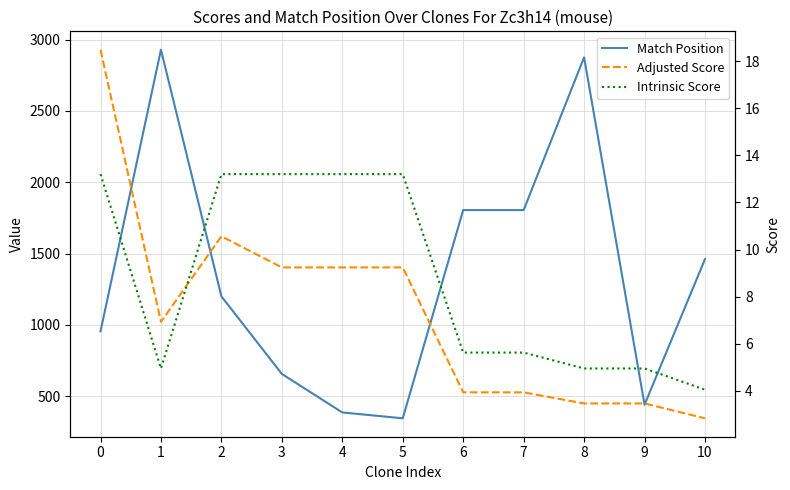

How many interior local valleys does the Adjusted Score series have?

1